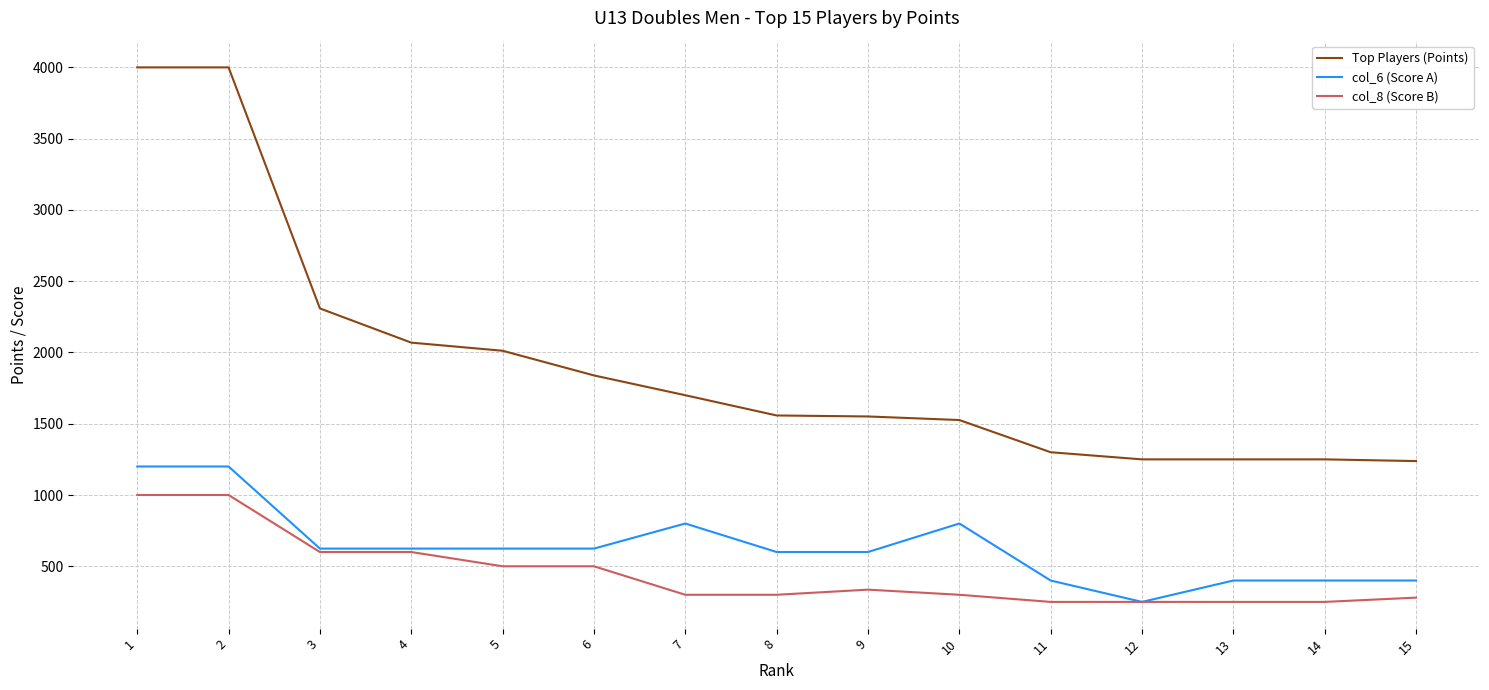

What value does the col_8 (Score B) series have at 15?

280